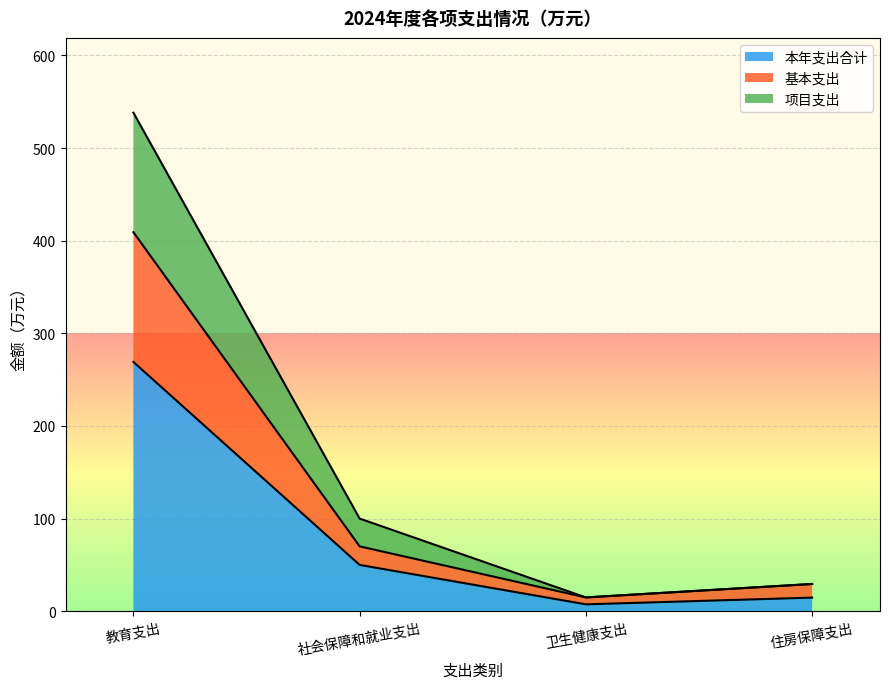

True or false: 本年支出合计 and 基本支出 cross at least once.

False